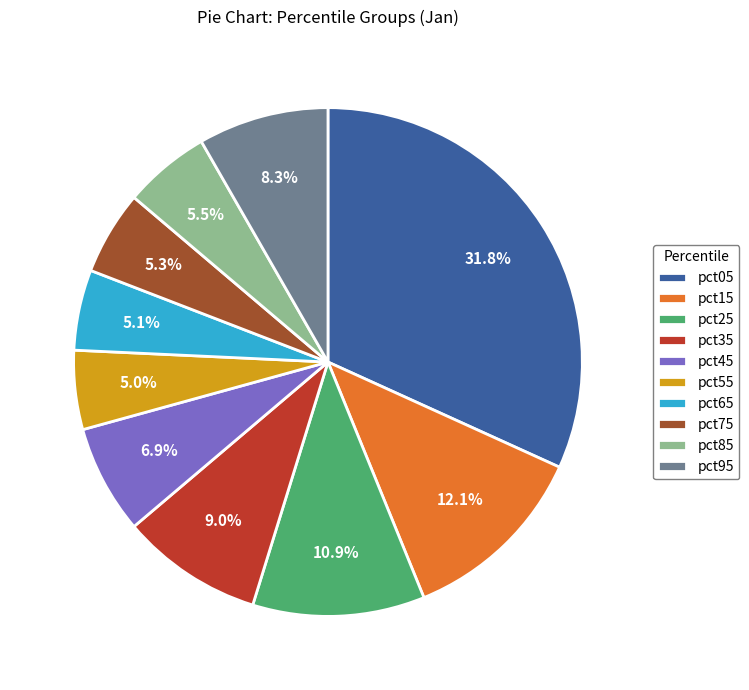

Is it true that pct55 is 5% of the pie?

True